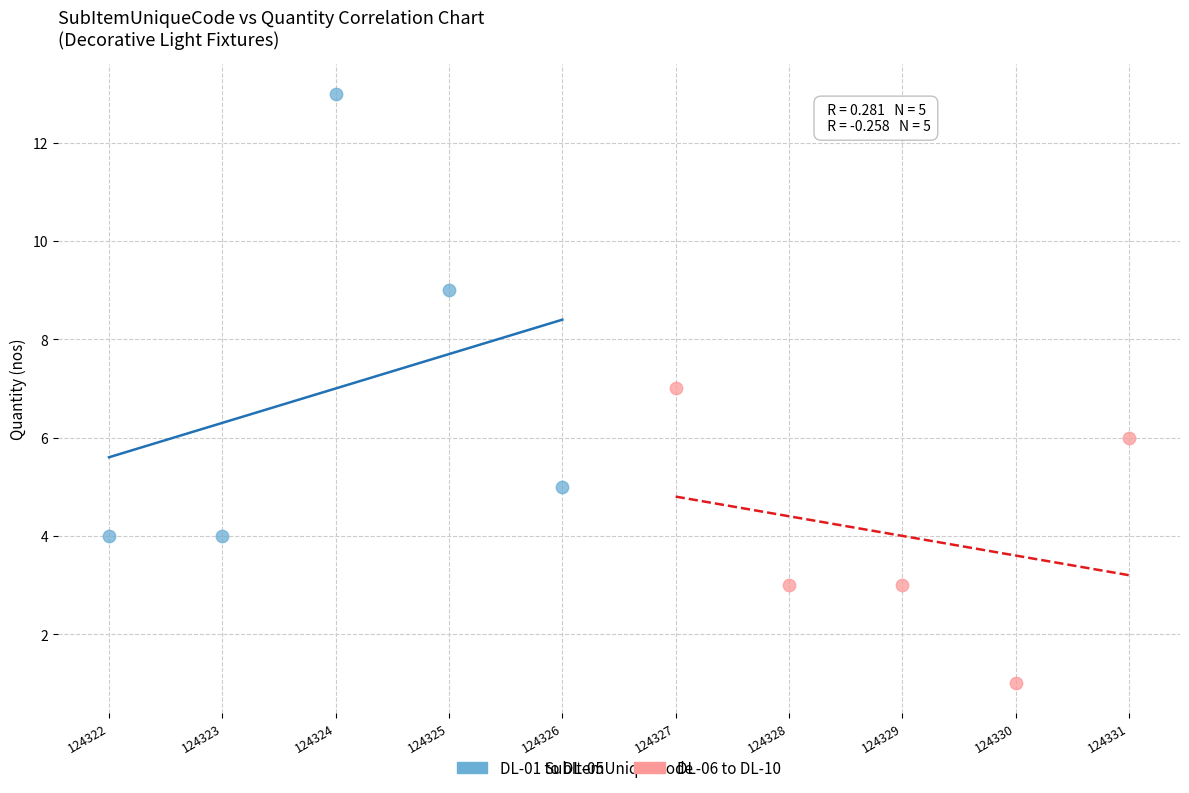

Which series has the largest Y range (max minus min)?

DL-01 to DL-05